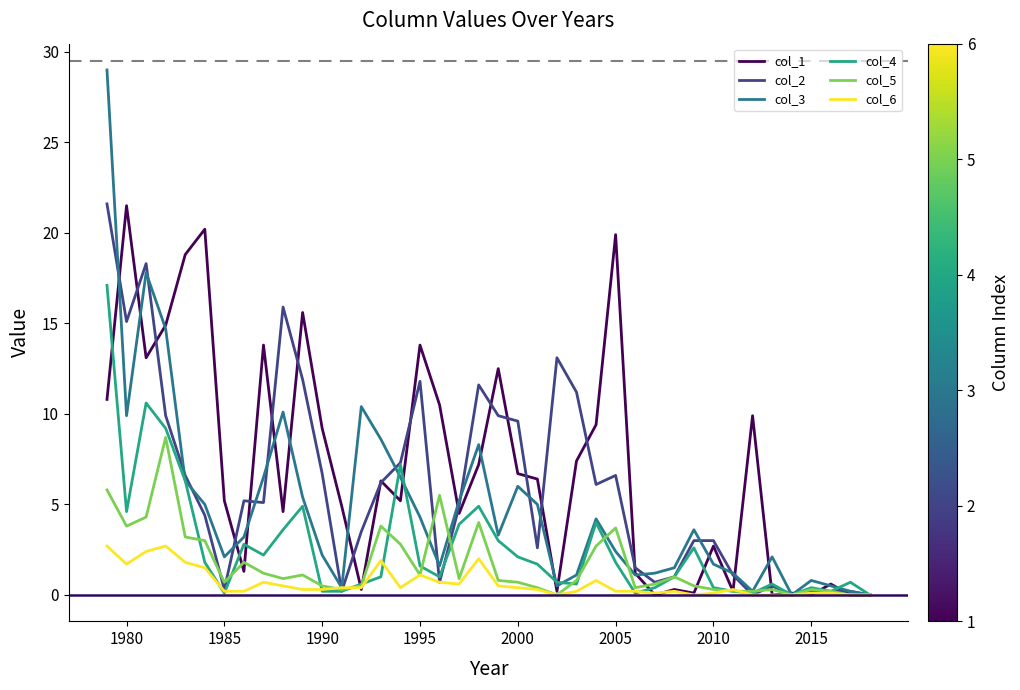

Which series has the largest range (max minus min)?

col_3